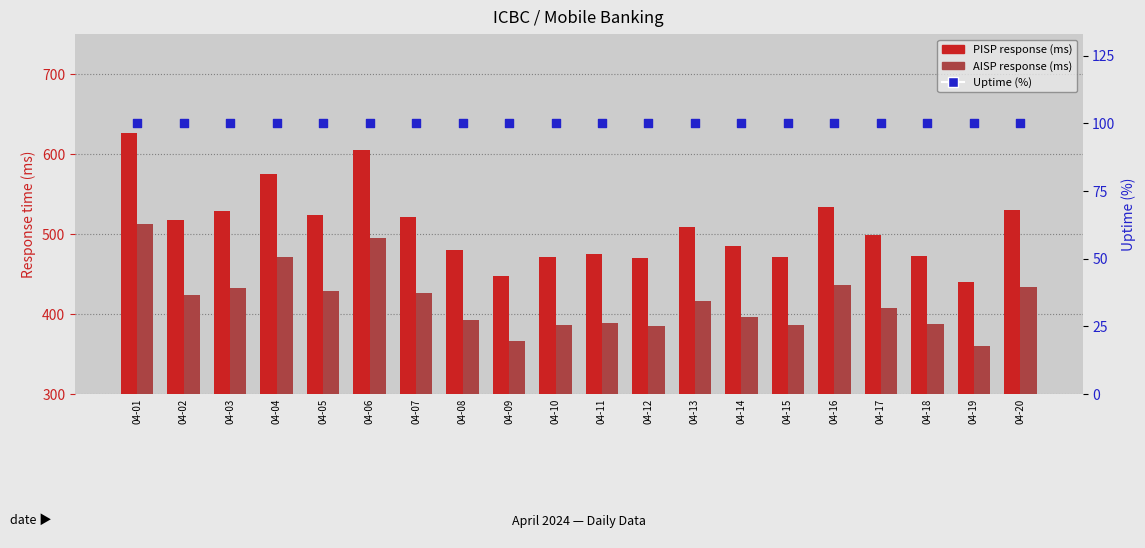

Which series reaches the minimum Y coordinate?

Uptime (%)